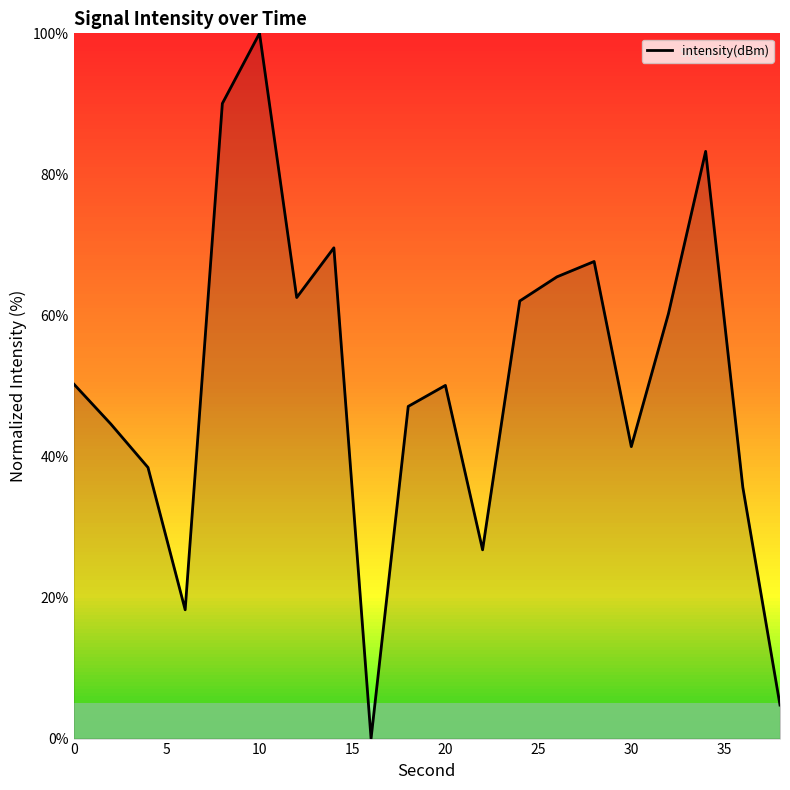

How many interior local valleys (lower than both neighbors) does the data have?

5